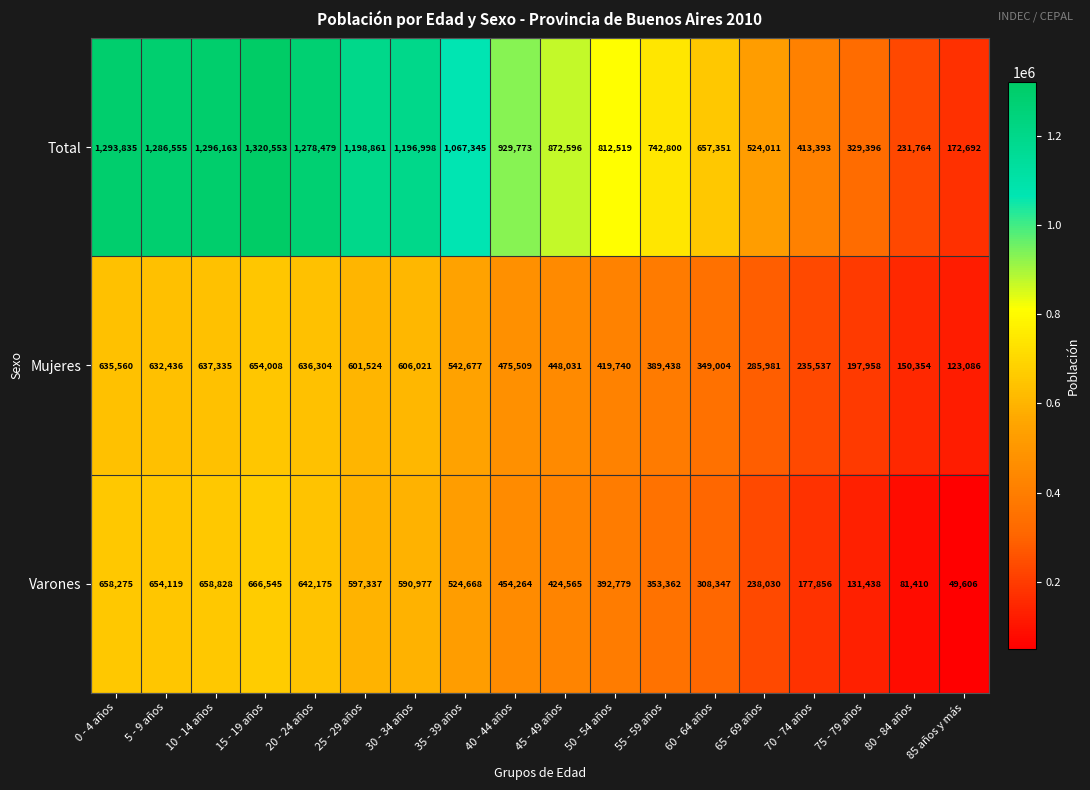

How many distinct data groups are displayed?

3